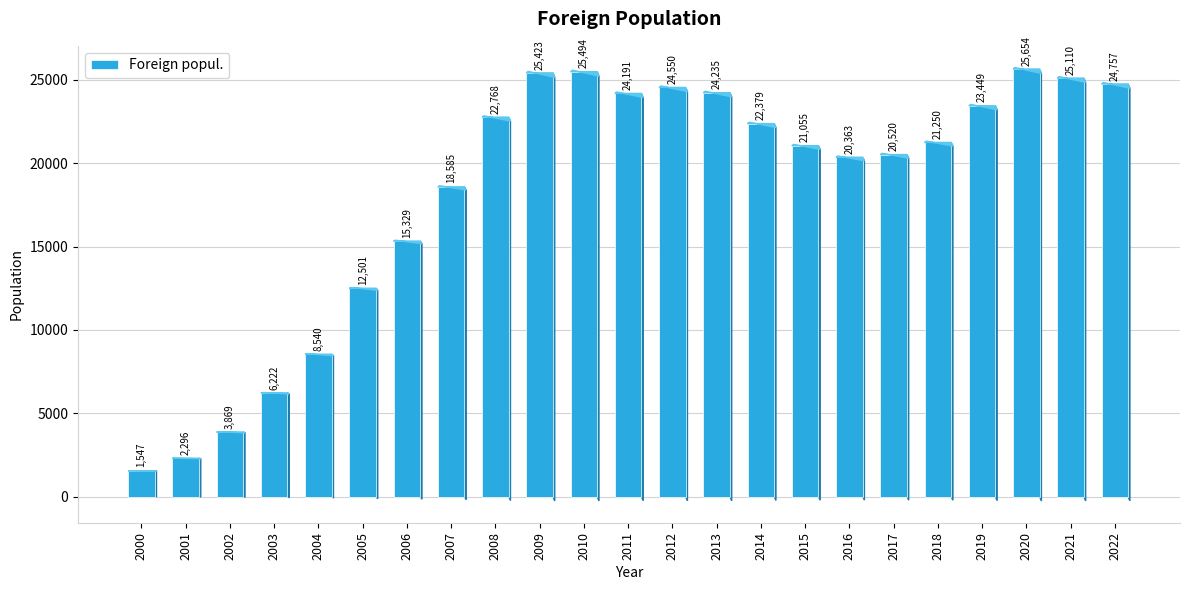

Reading left to right, list all the values displayed in this chart.

2000=1547	2001=2296	2002=3869	2003=6222	2004=8540	2005=12501	2006=15329	2007=18585	2008=22768	2009=25423	2010=25494	2011=24191	2012=24550	2013=24235	2014=22379	2015=21055	2016=20363	2017=20520	2018=21250	2019=23449	2020=25654	2021=25110	2022=24757